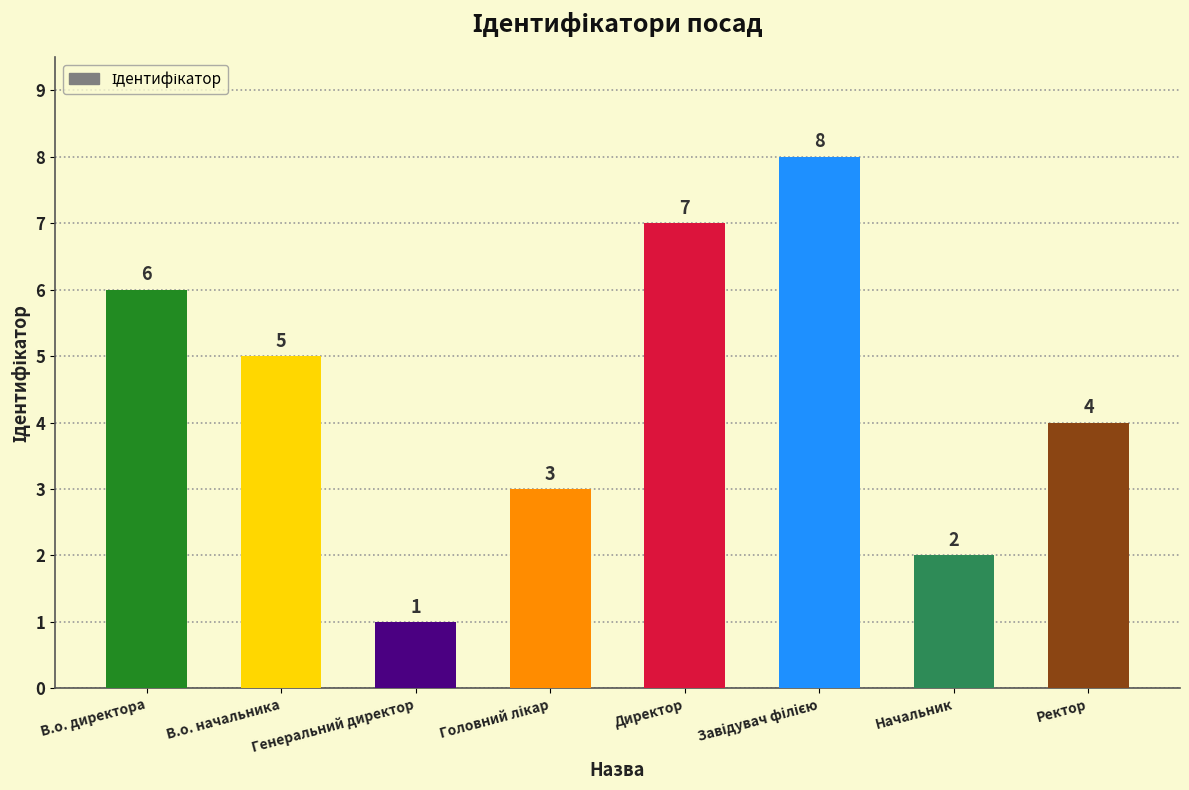

What is the value of the 1st bar from the left?

6